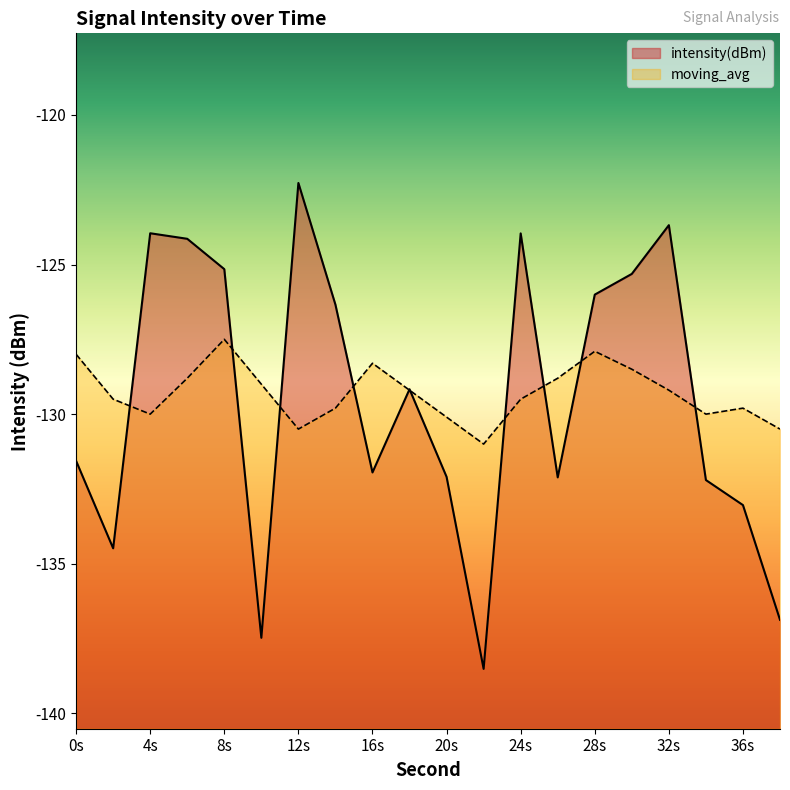

Read the intensity(dBm) value at 20s.

-132.1